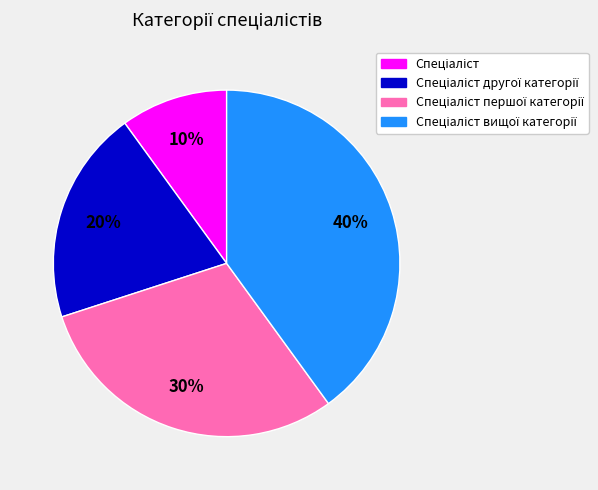

To the nearest percent, what is the difference between the largest and smallest slice percentages?

30%